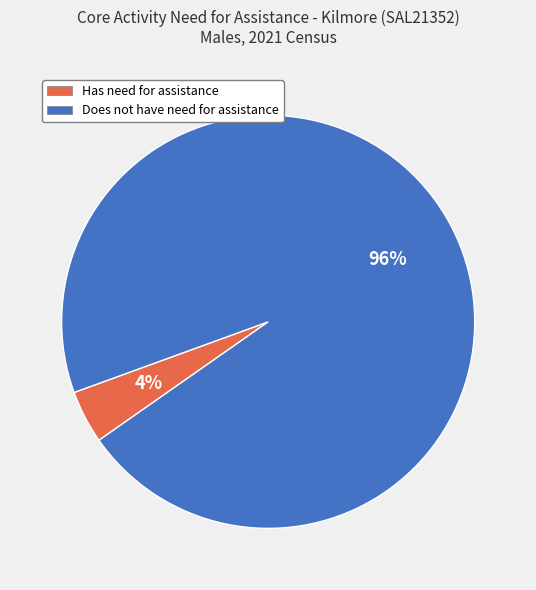

Do Does not have need for assistance and Has need for assistance together represent more than half of the pie?

Yes